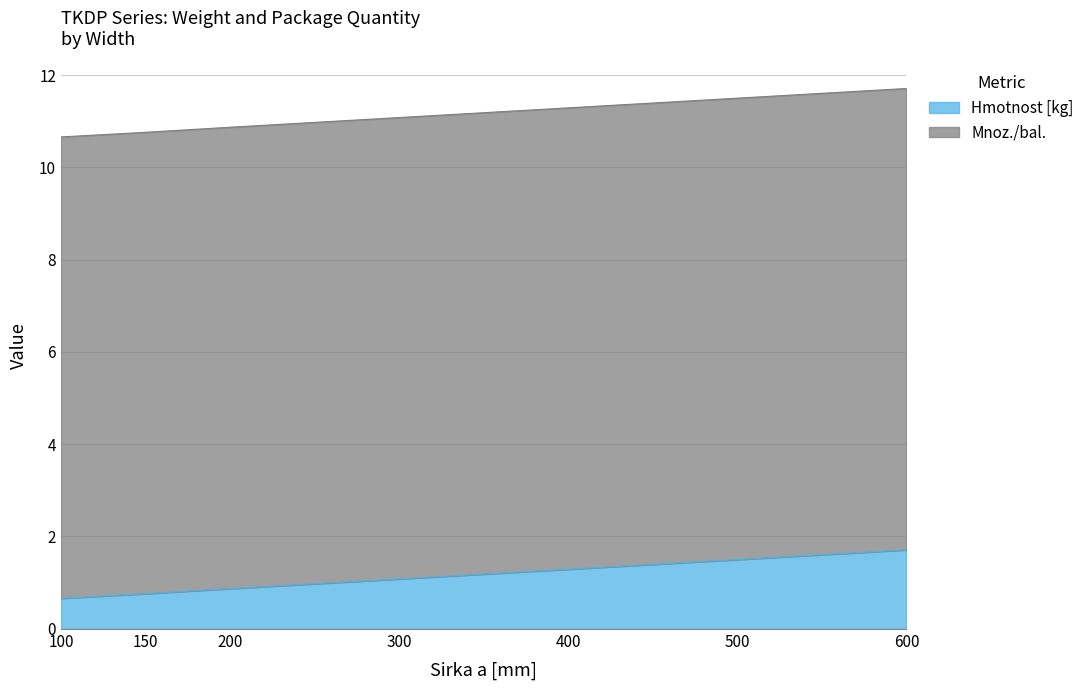

Between 500 and 100, which is larger?

500